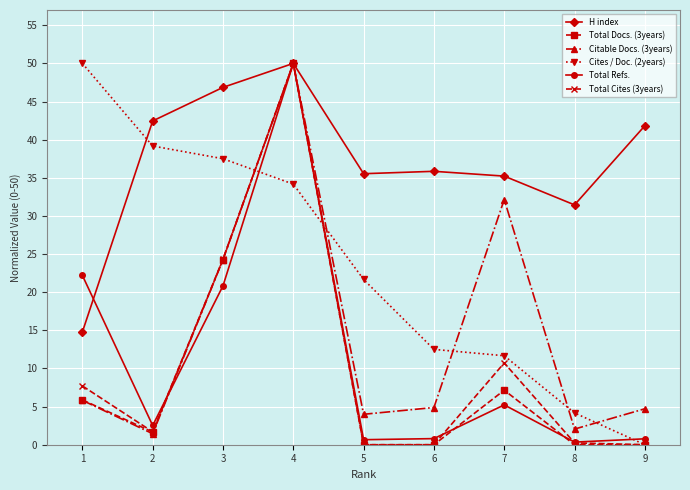

What is the sum of the Total Cites (3years) values at 6 and 2?

1.7